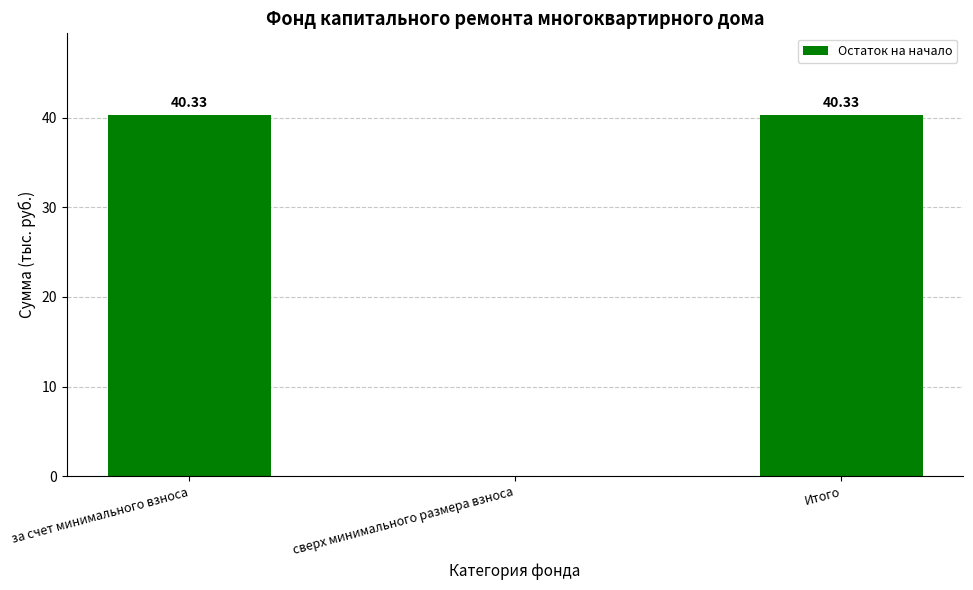

What is the average value?

26.9